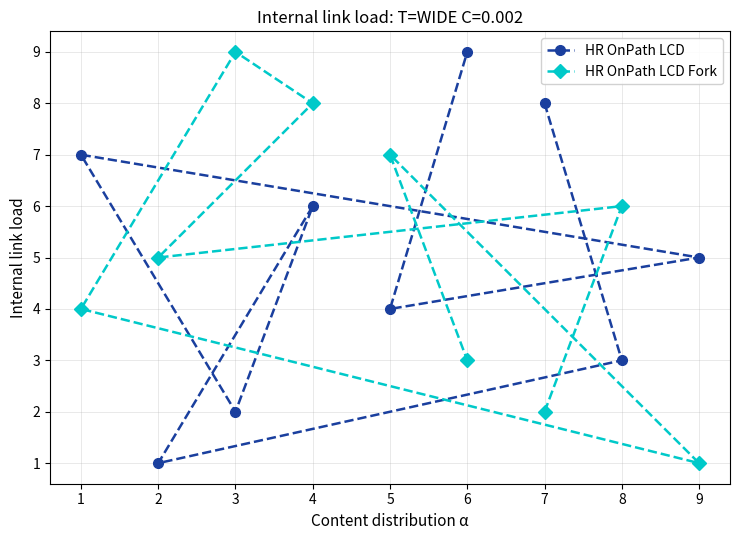

What is the total value across all series at 7?

10